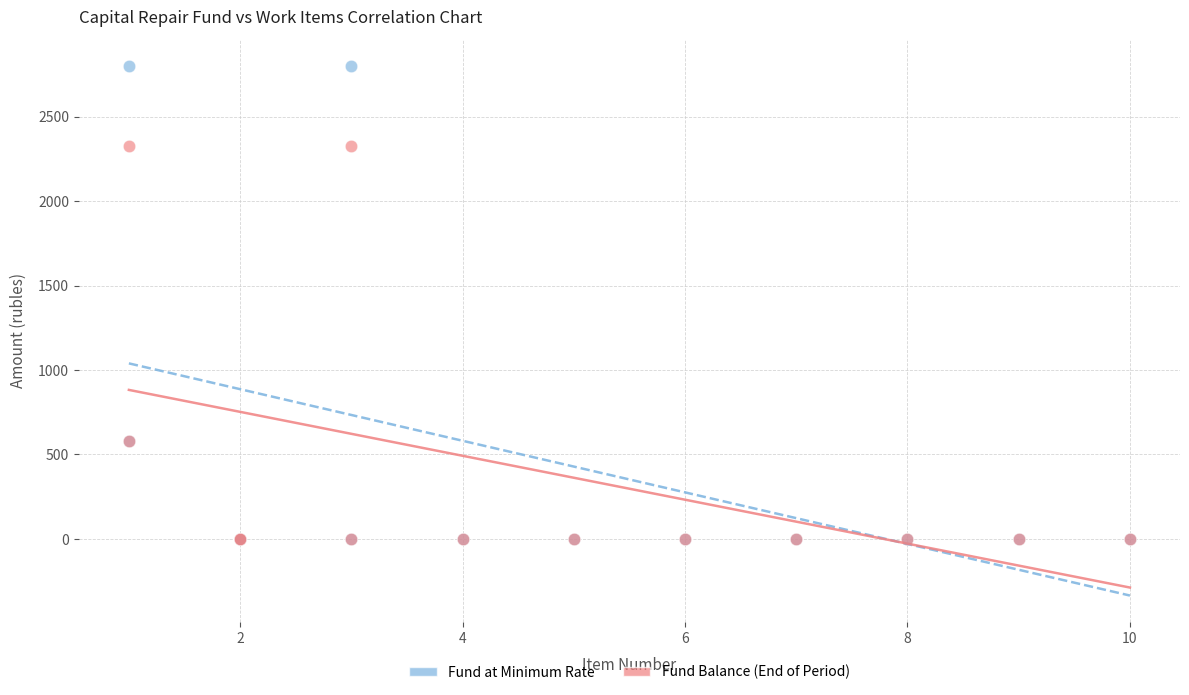

Which series has the largest Y range (max minus min)?

Fund at Minimum Rate